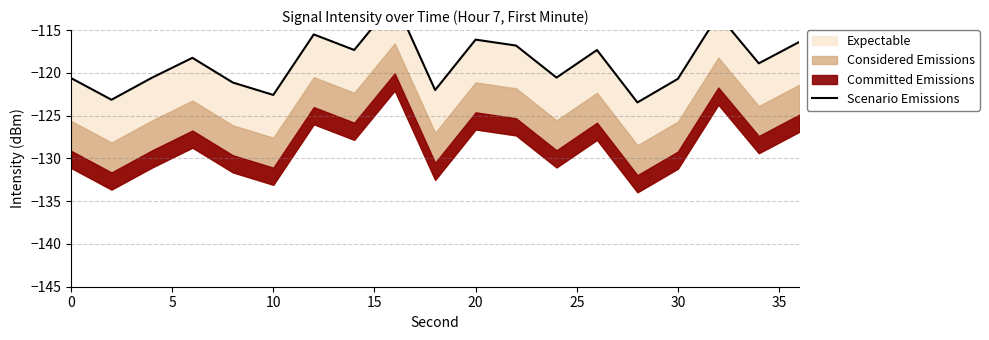

True or false: the data has more than 2 interior local peaks.

True